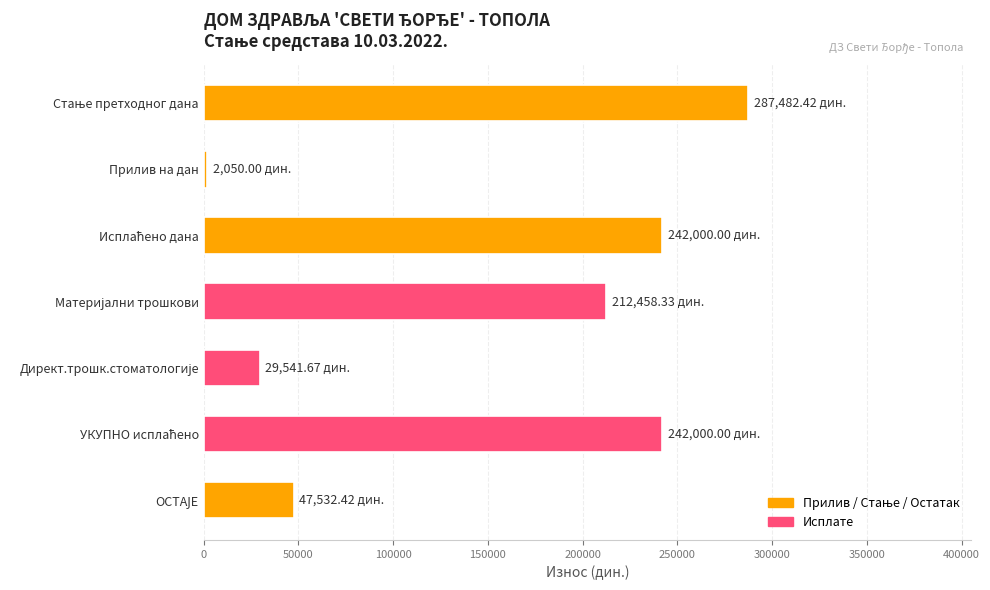

What is the difference between the maximum and minimum values?

285432.4